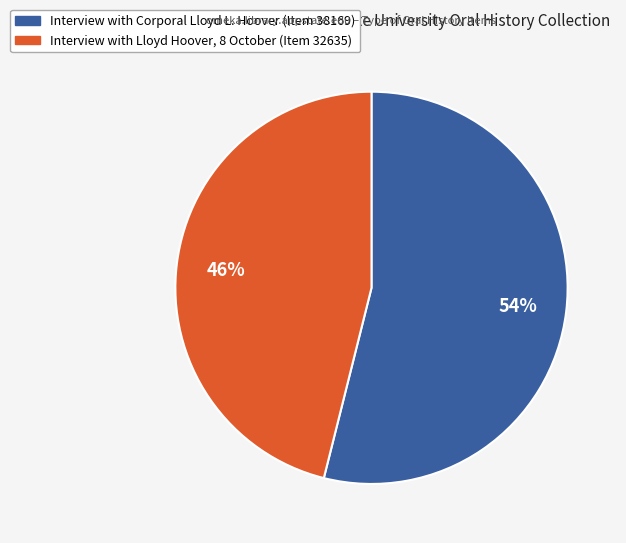

Approximately how many times larger is the value at Interview with Corporal Lloyd L. Hoover (Item 38169) compared to Interview with Lloyd Hoover, 8 October (Item 32635)?

1.2